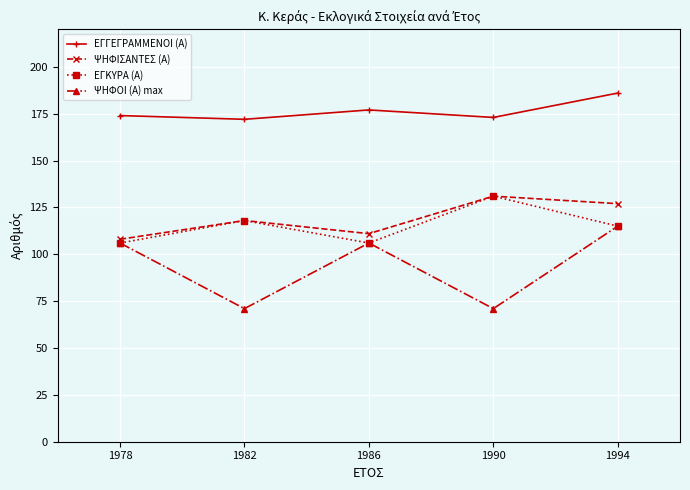

How many lines are shown in the chart?

4